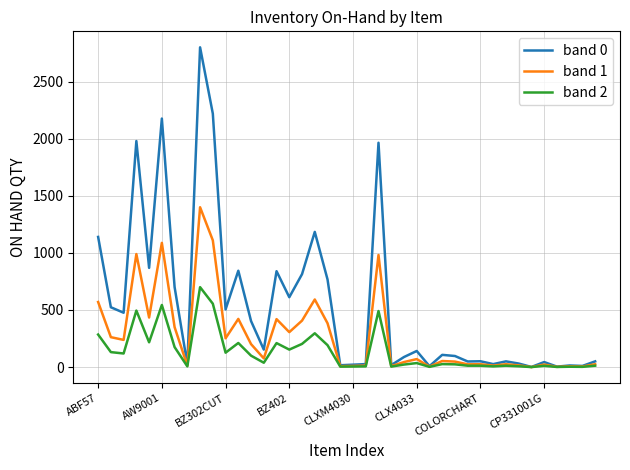

Which series has the largest total across all categories?

band 0